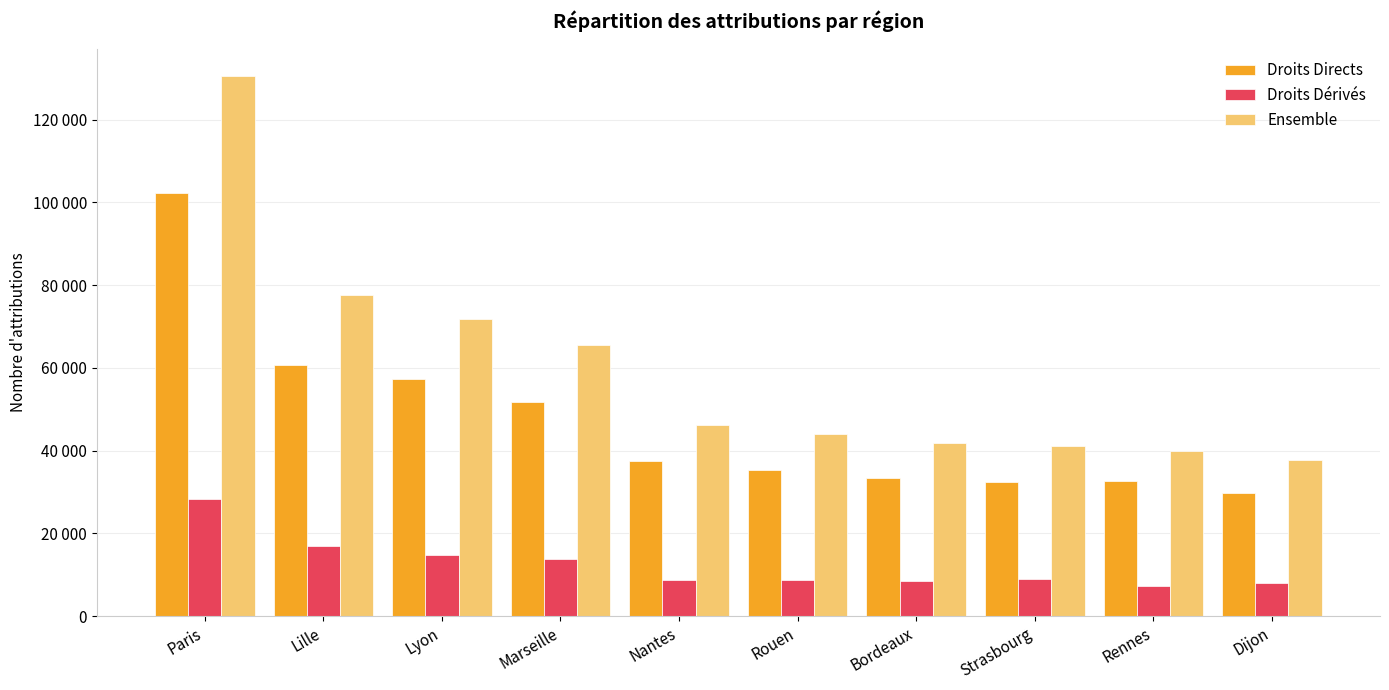

Which series has the largest total across all categories?

Ensemble